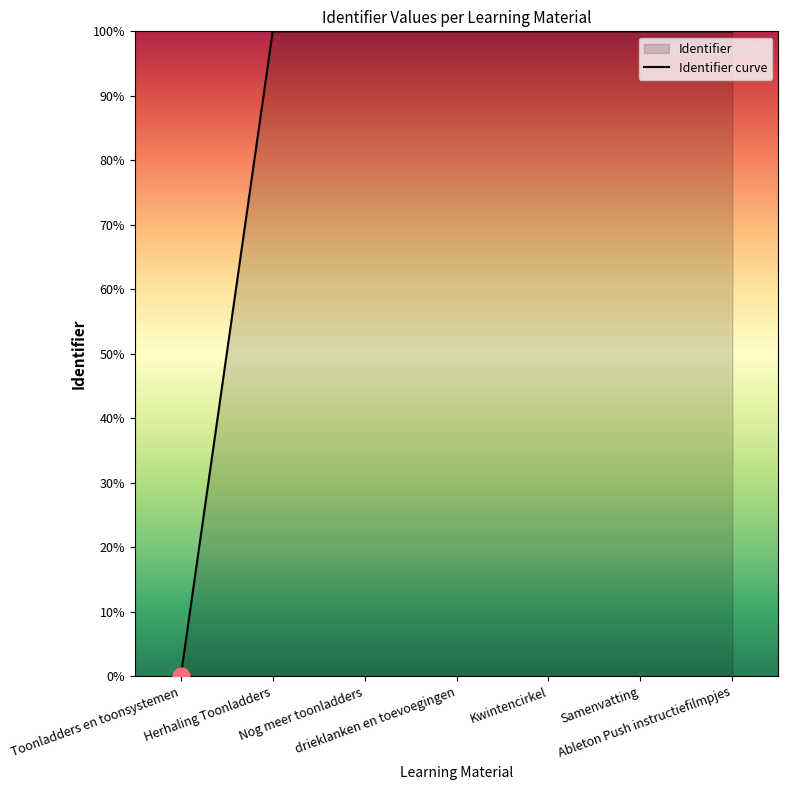

How many values are above zero?

6